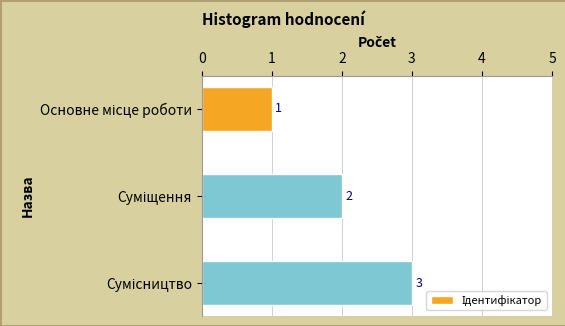

What is the smallest value displayed?

1